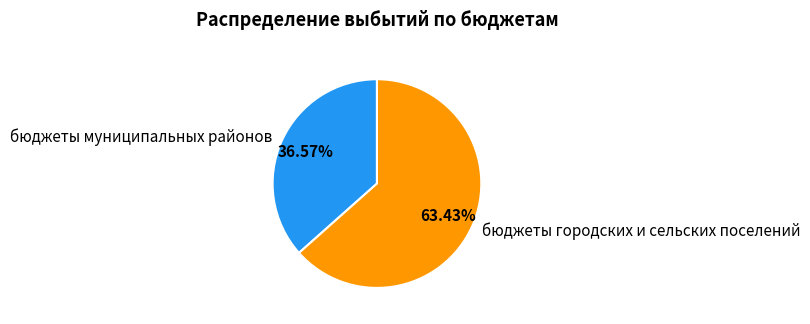

The бюджеты муниципальных районов slice represents 28% of the pie. True or false?

False